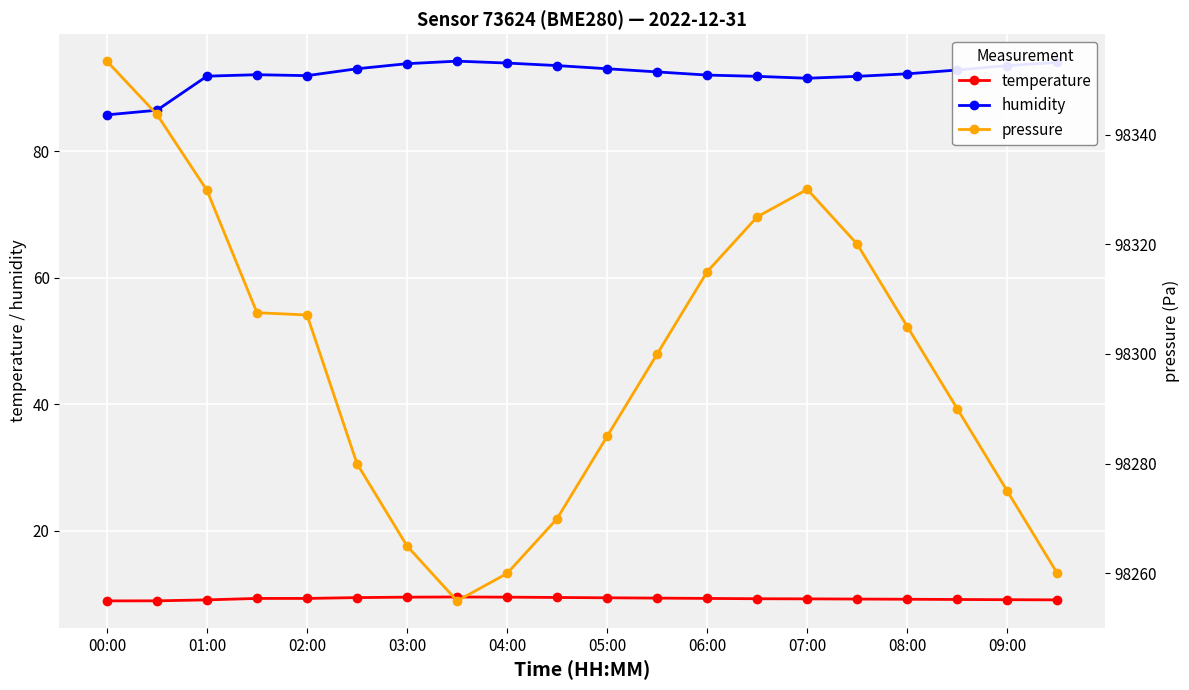

True or false: temperature and humidity intersect in this chart.

False